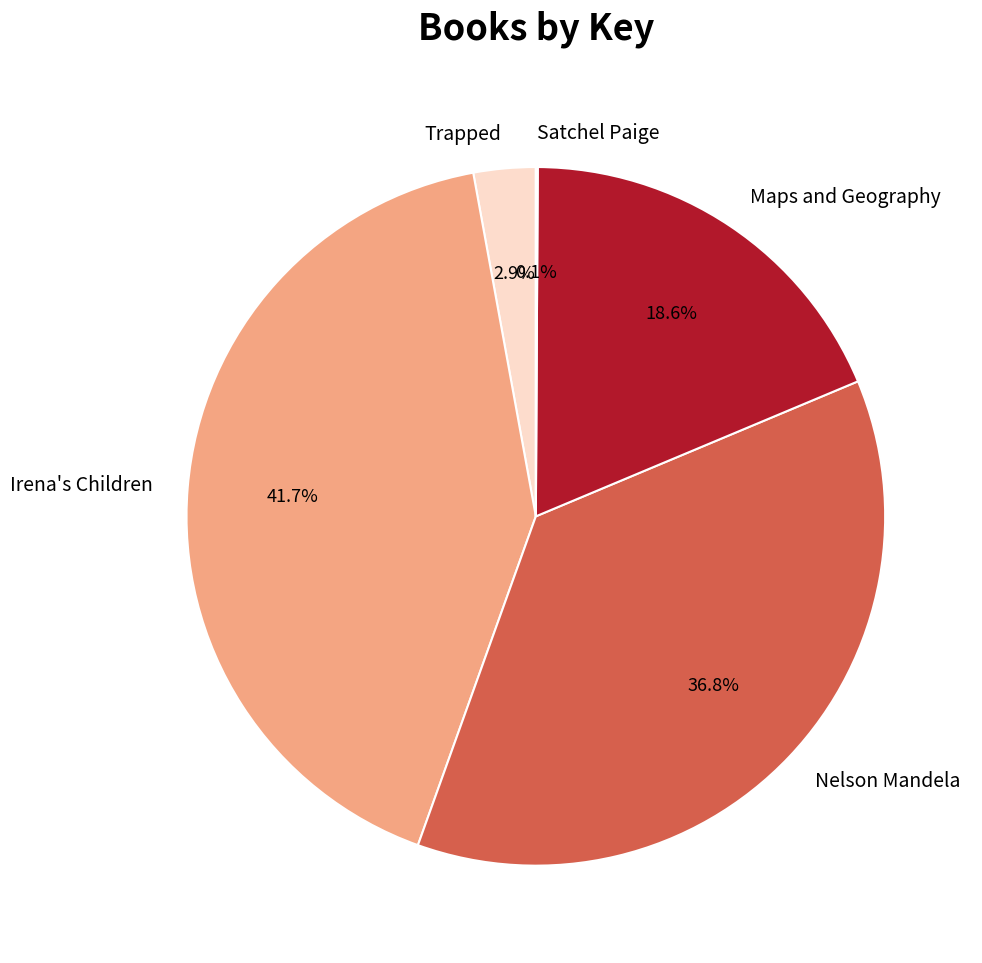

Which slice is the largest?

Irena's Children